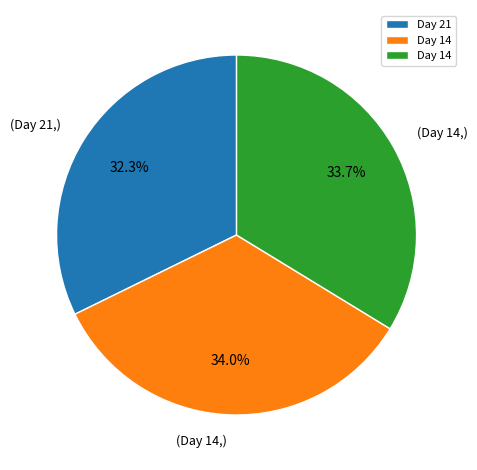

Is there any slice that represents more than half of the pie?

No